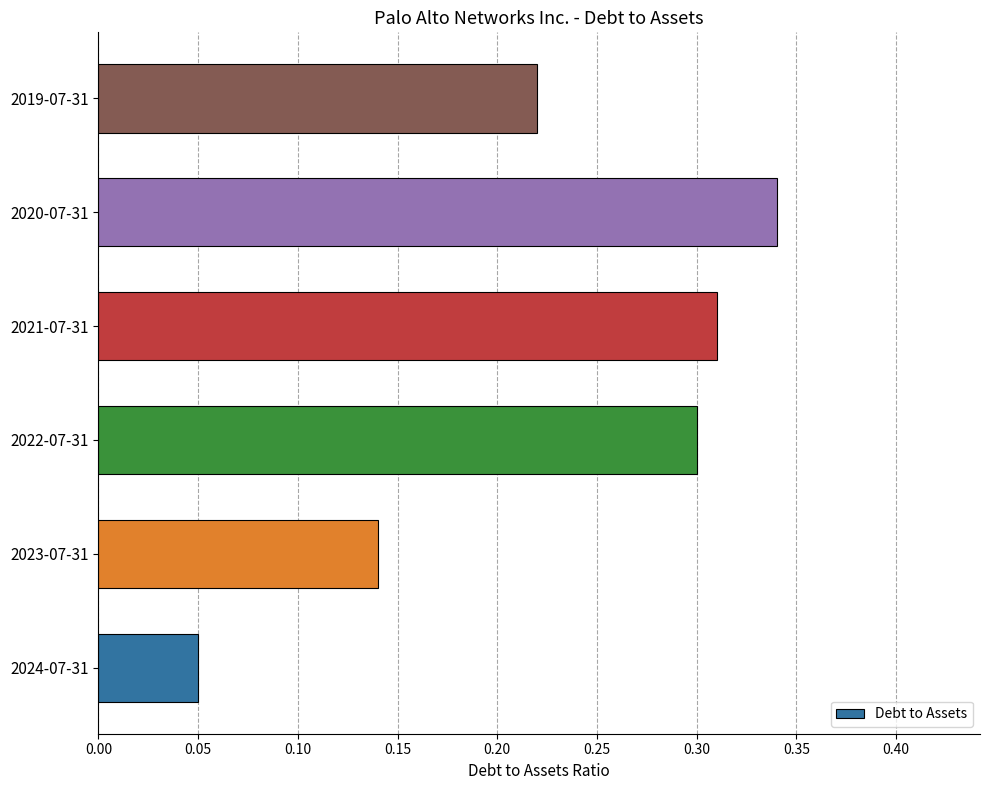

At which label is the value closest to 0?

2024-07-31